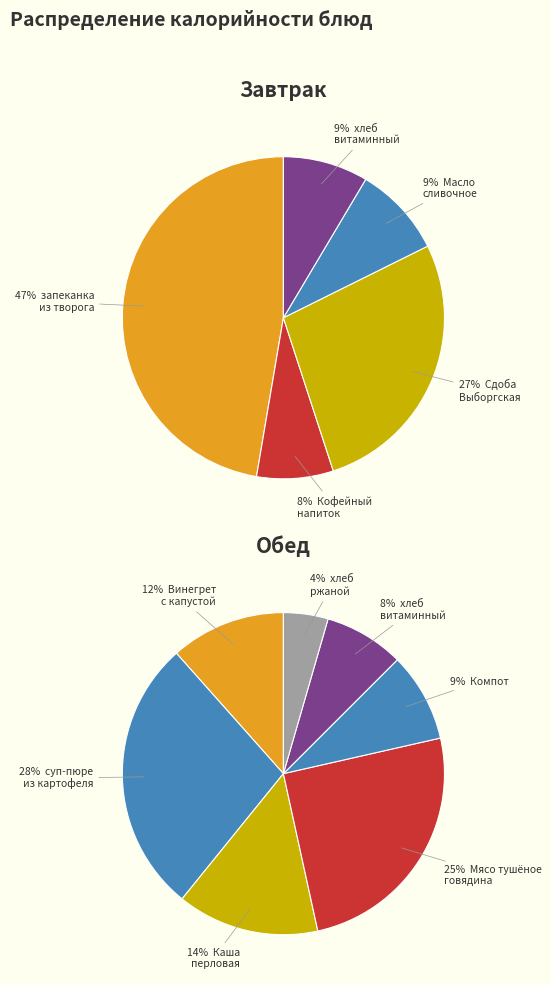

Is the sum of Каша перловая рассыпчатая and суп-пюре из картофеля с гренками greater than half?

No